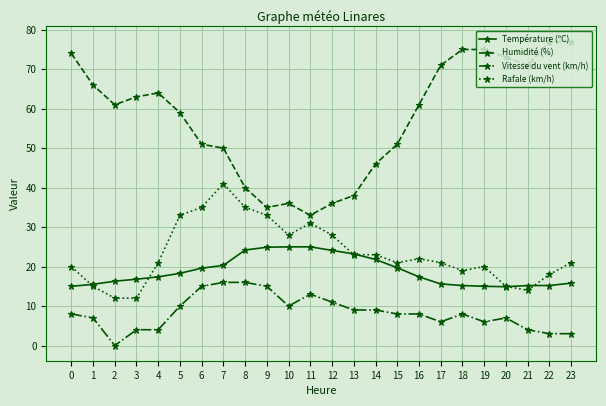

Which series has the largest total across all categories?

Humidité (%)